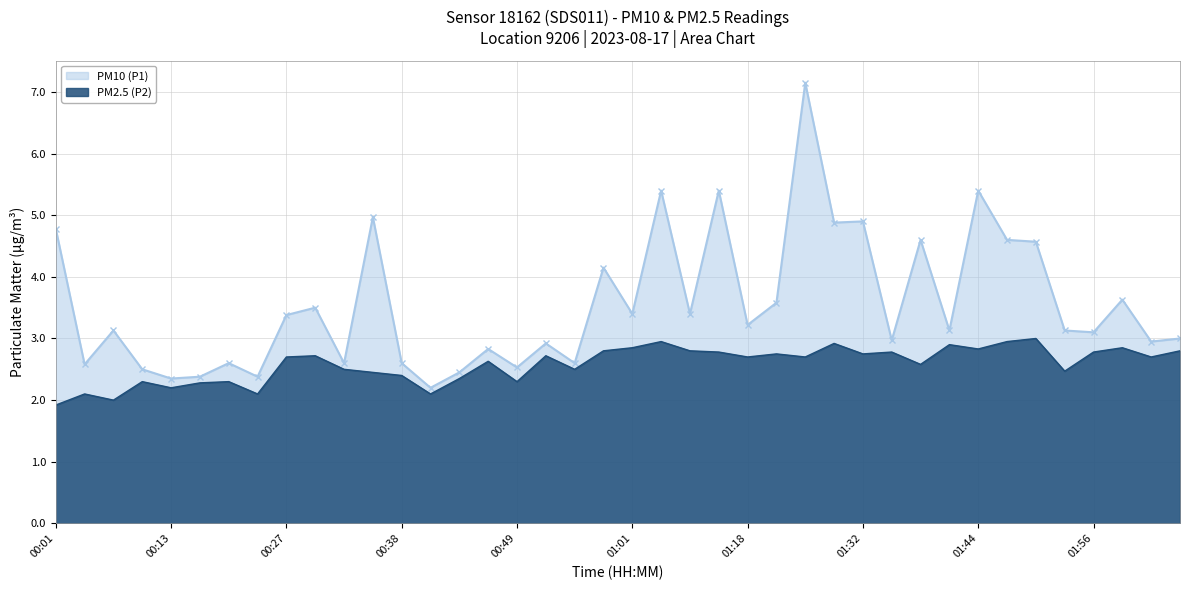

At which label does PM2.5 (P2) first exceed 2?

00:04